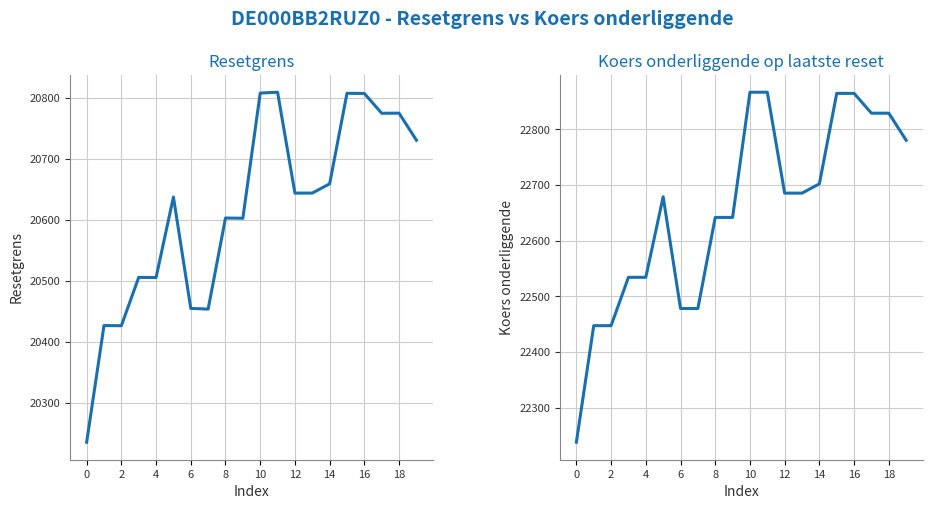

At how many categories does at least one series exceed 20759?

20